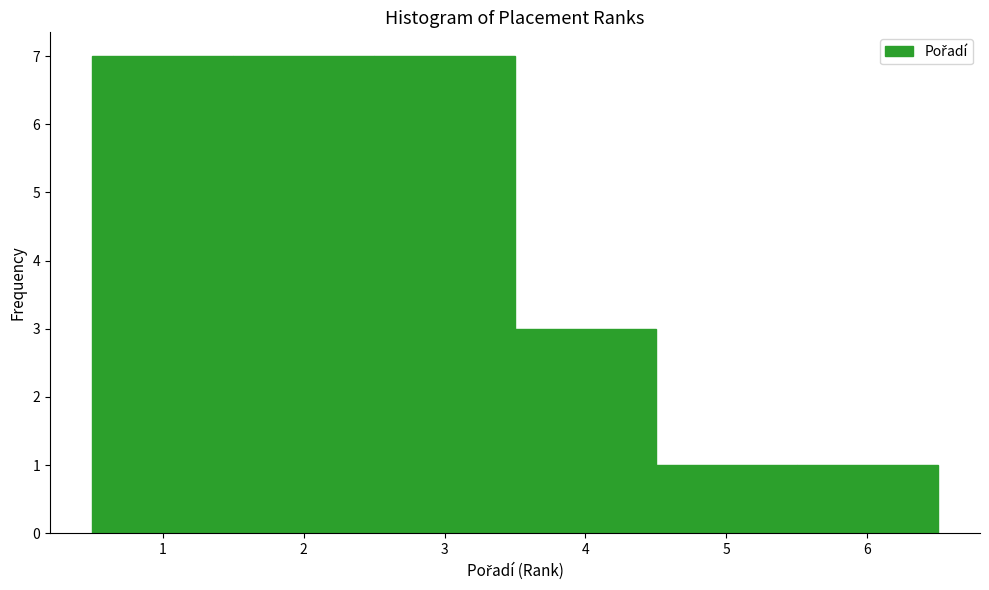

Reading left to right, list every bar in this chart as the range it spans on the x-axis followed by its height. The values are not printed on the chart, so give them approximately, as read against the axis.

0.5 to 1.5: 7
1.5 to 2.5: 7
2.5 to 3.5: 7
3.5 to 4.5: 3
4.5 to 5.5: 1
5.5 to 6.5: 1